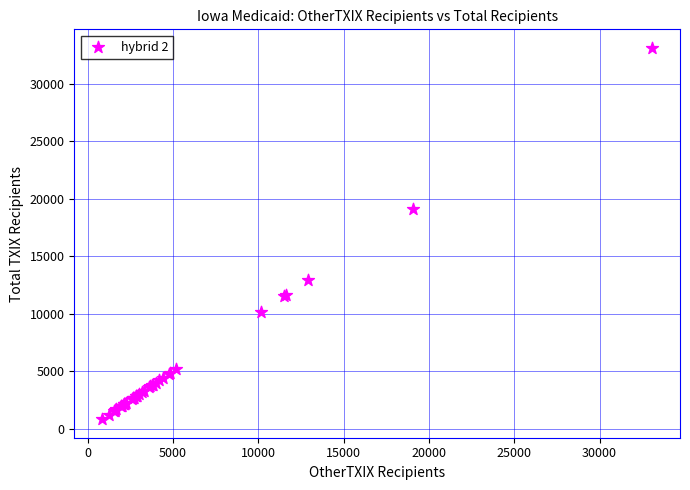

What Y value in the scatter plot is closest to 16966?

19067